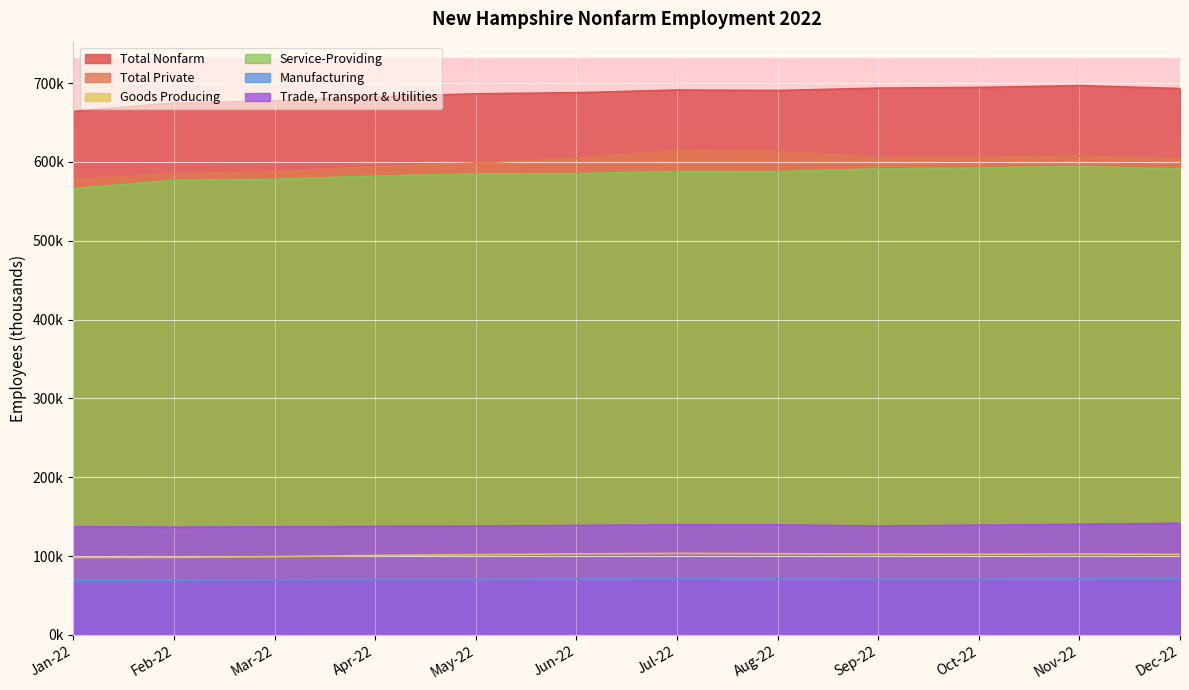

How many values in the Total Private series exceed 604?

7